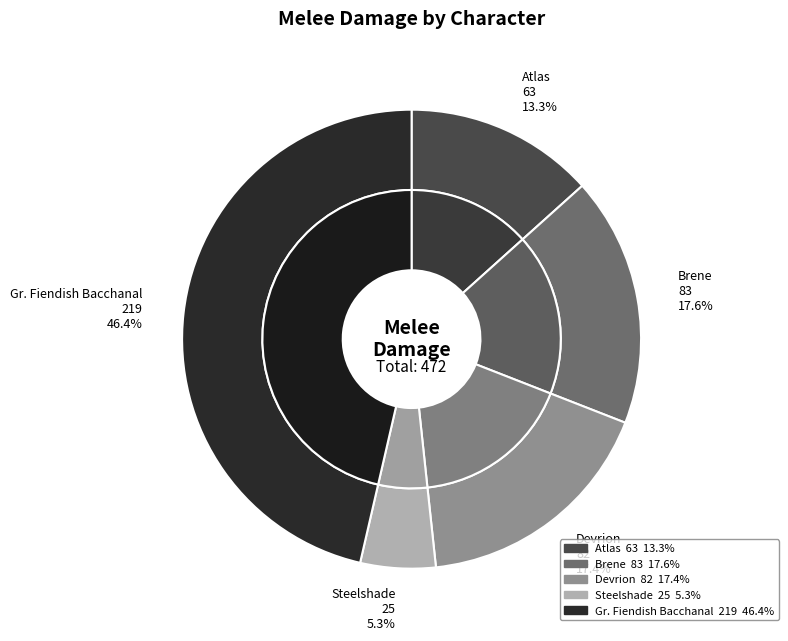

Count the number of slices in the pie.

5